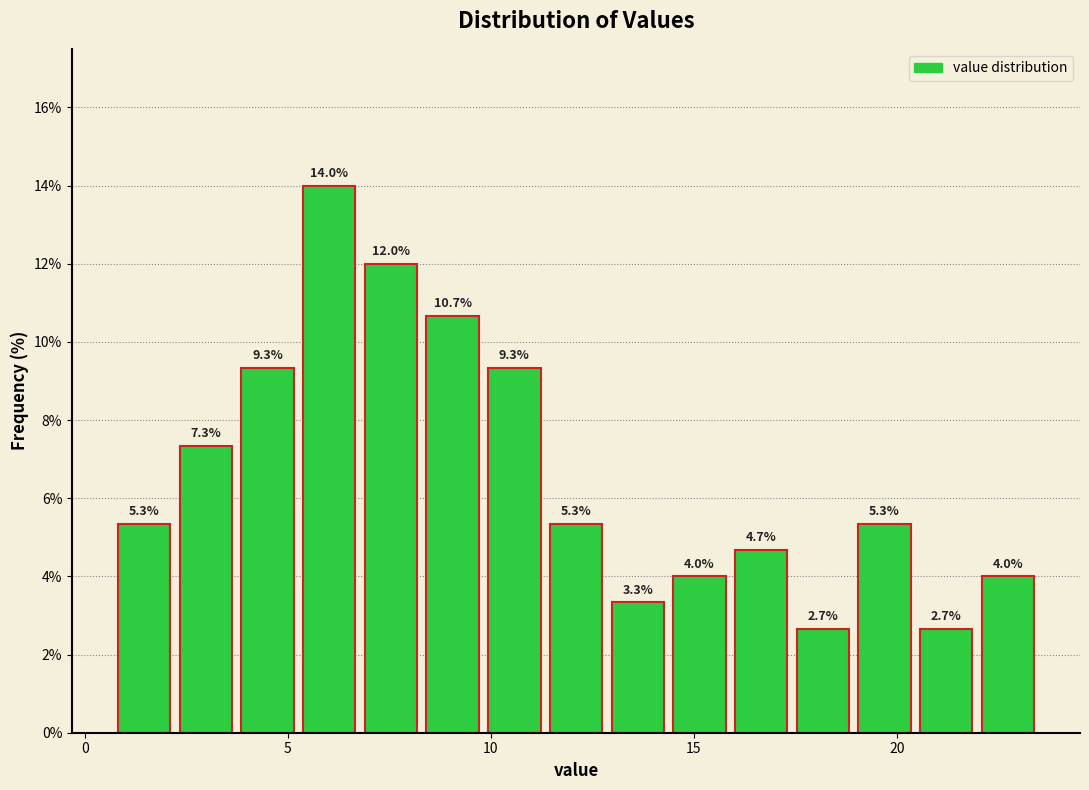

Read against the x-axis, roughly where is the centre of the tallest bar?

6.0